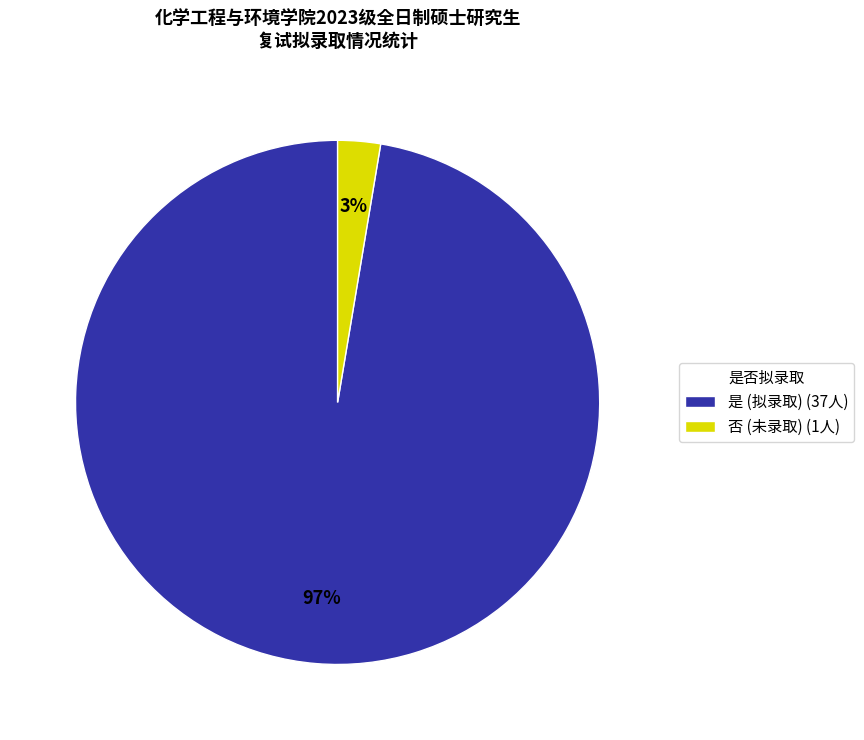

Which category accounts for the majority?

是